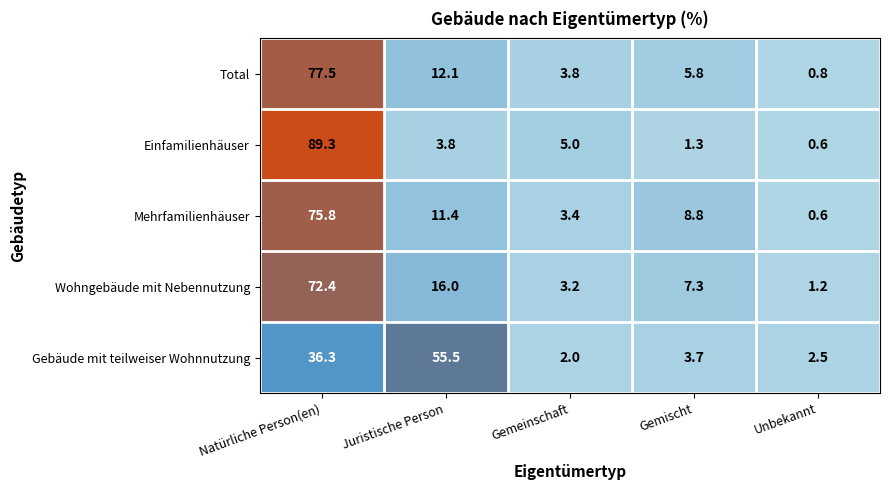

Between Gemeinschaft and Unbekannt, which series saw the biggest shift?

Einfamilienhäuser